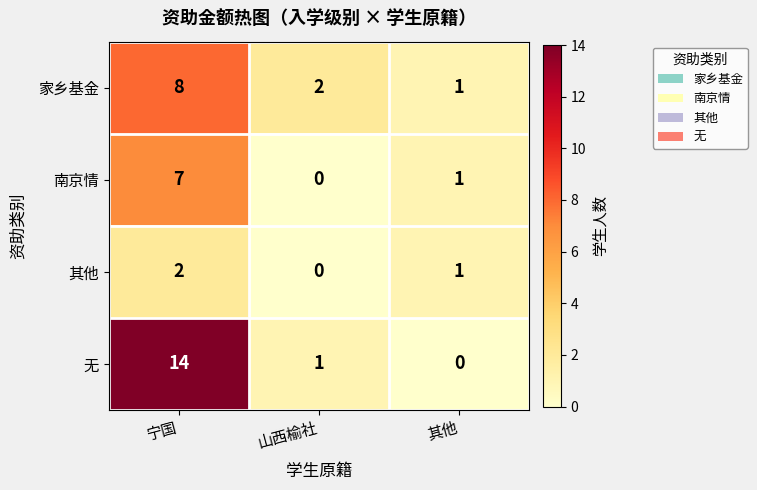

Is it true that 其他 equals 0 at 其他?

False